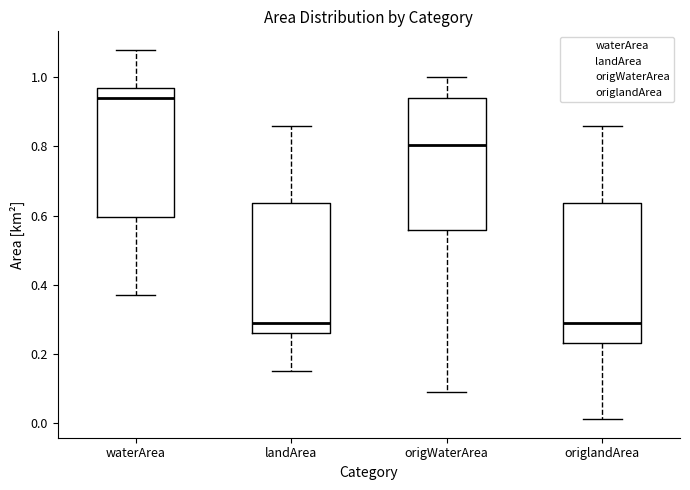

Reading left to right, read every box against the y-axis: the position of its median line, the range the box covers, and the ends of its whiskers. The values are not printed on the chart, so give them approximately, as read against the axis.

waterArea: median 0.94, box 0.60 to 0.98, whiskers 0.38 to 1.08
landArea: median 0.30, box 0.26 to 0.64, whiskers 0.16 to 0.86
origWaterArea: median 0.80, box 0.56 to 0.94, whiskers 0.10 to 1.00
origlandArea: median 0.30, box 0.24 to 0.64, whiskers 0.02 to 0.86